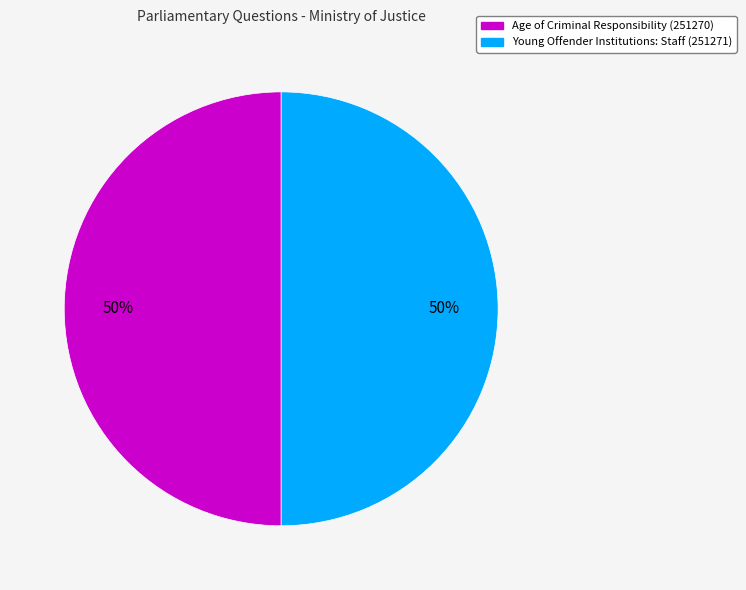

Combined, do Young Offender Institutions: Staff (251271) and Age of Criminal Responsibility (251270) account for over 50%?

Yes